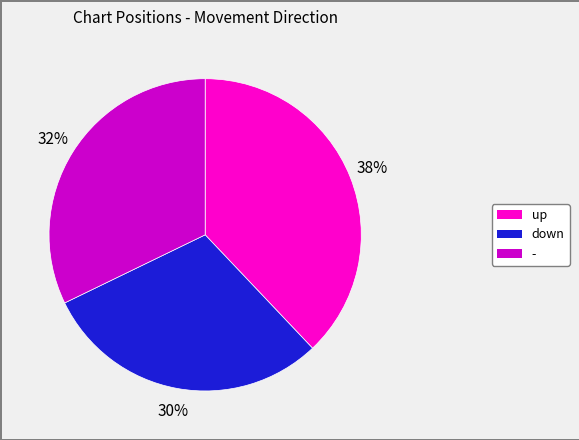

Rank the categories by value from highest to lowest.

up, -, down